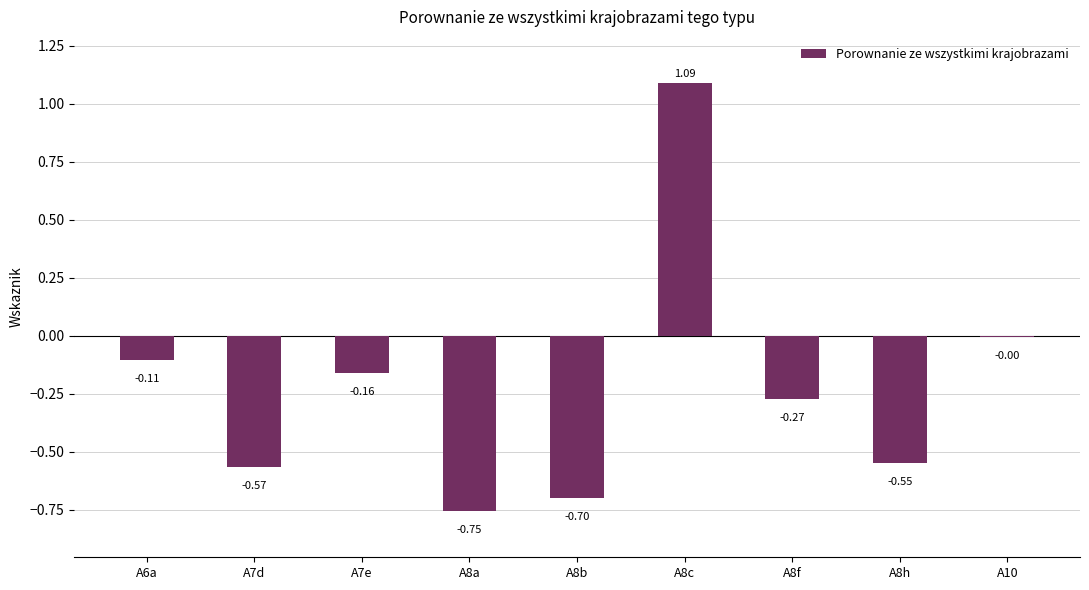

Which has a higher value, A8c or A8b?

A8c